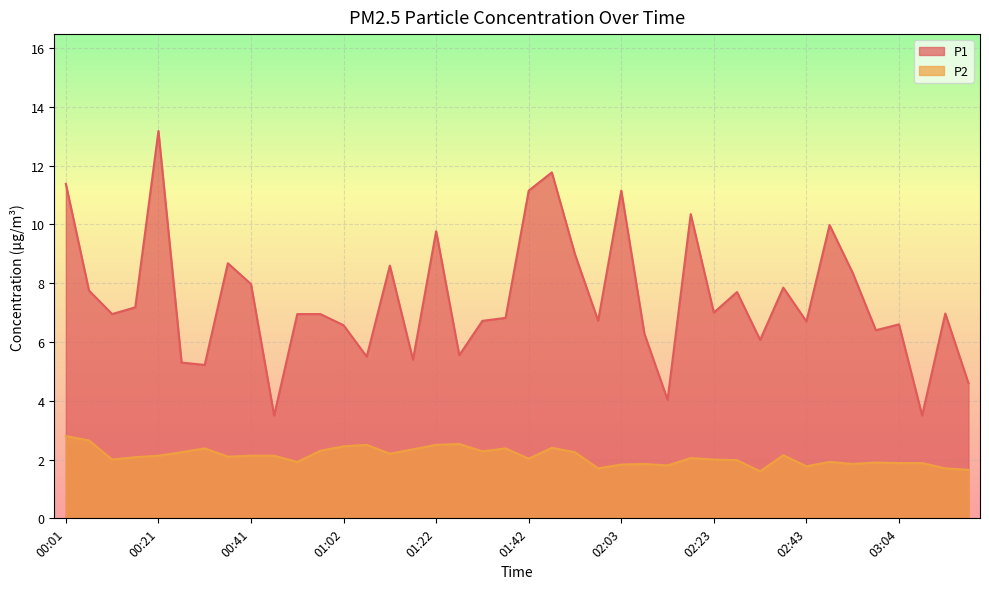

What is the total value across all series at 02:18?

12.4